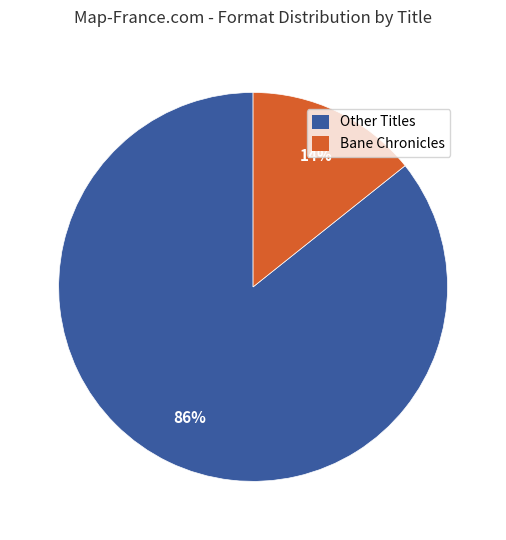

Is Bane Chronicles the majority of the pie?

No